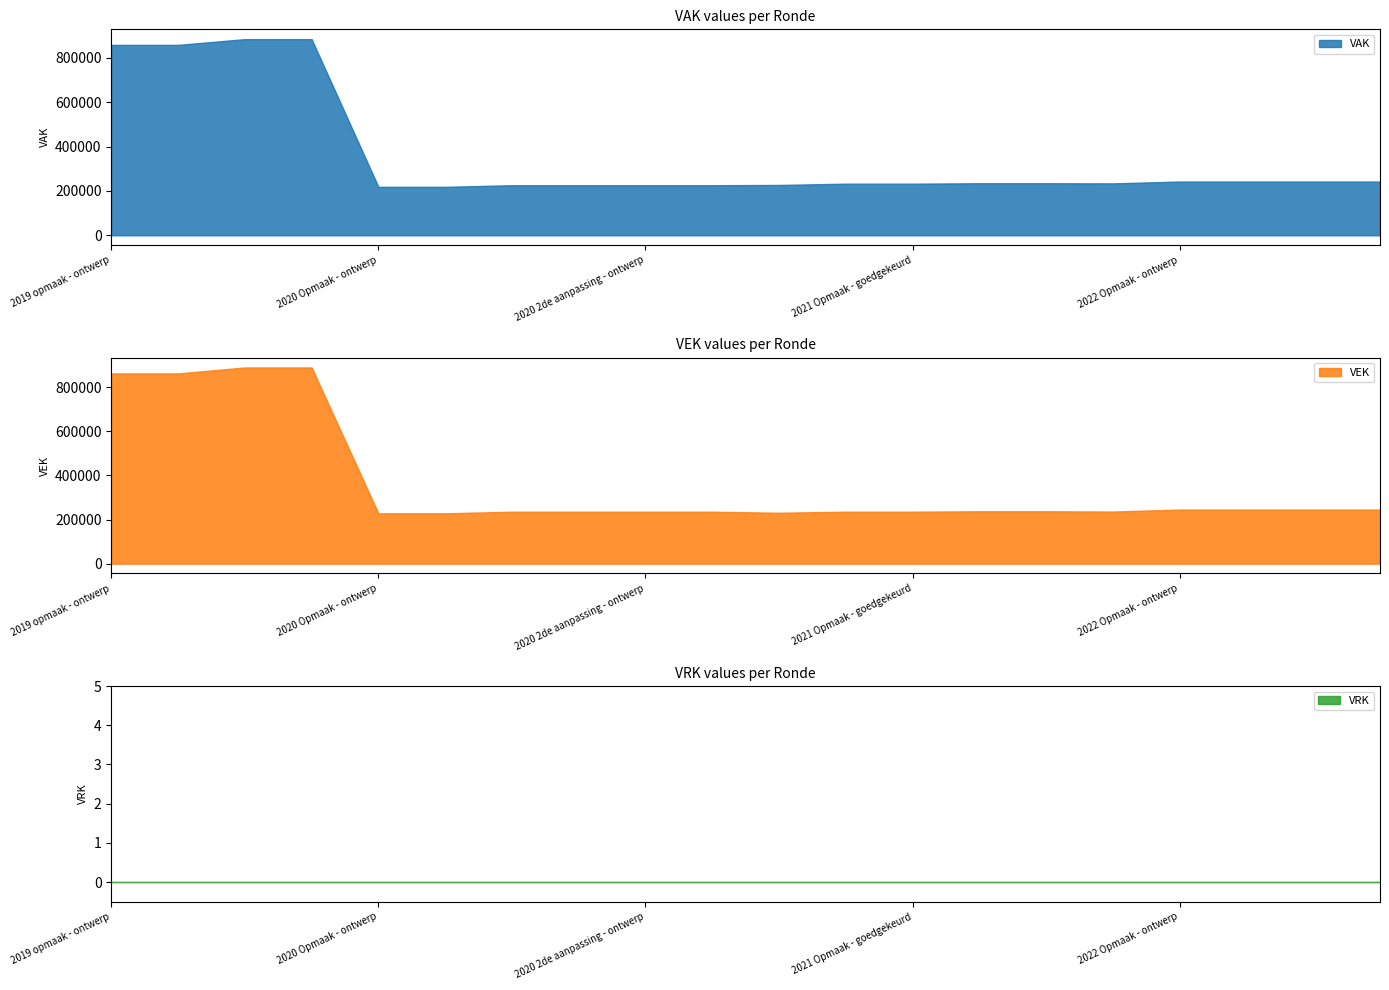

Which series has the largest range (max minus min)?

VAK